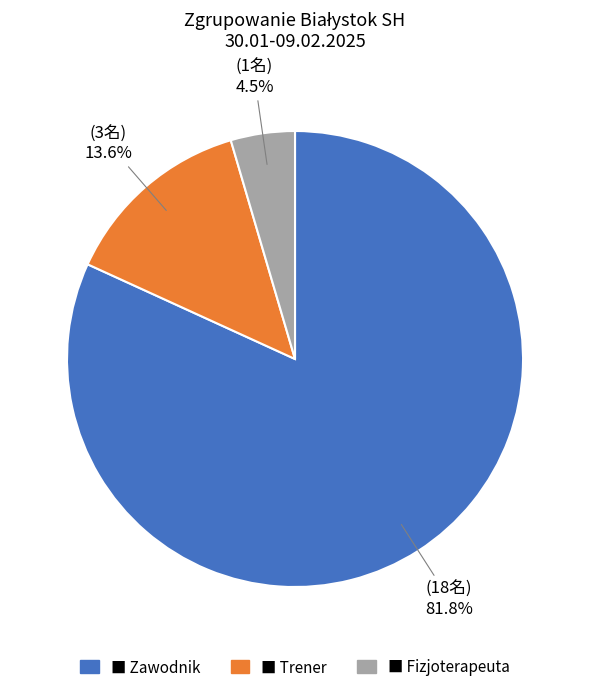

Is there a majority slice in this chart?

Yes